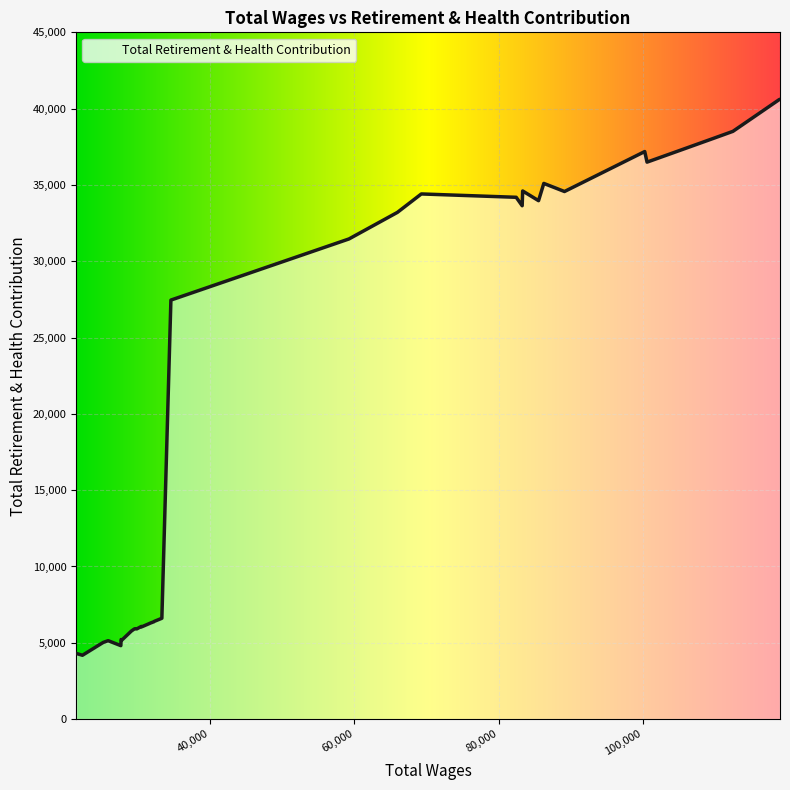

What is the difference between the second highest and minimum values?

36425